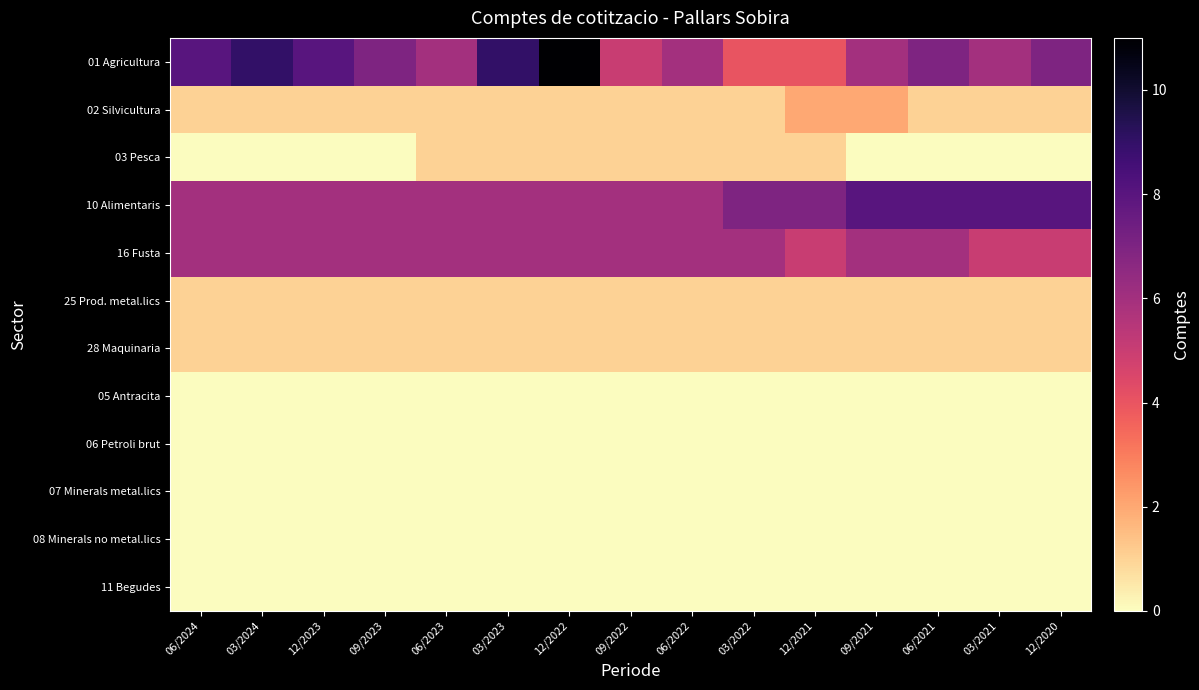

At how many categories does at least one series exceed 10?

1